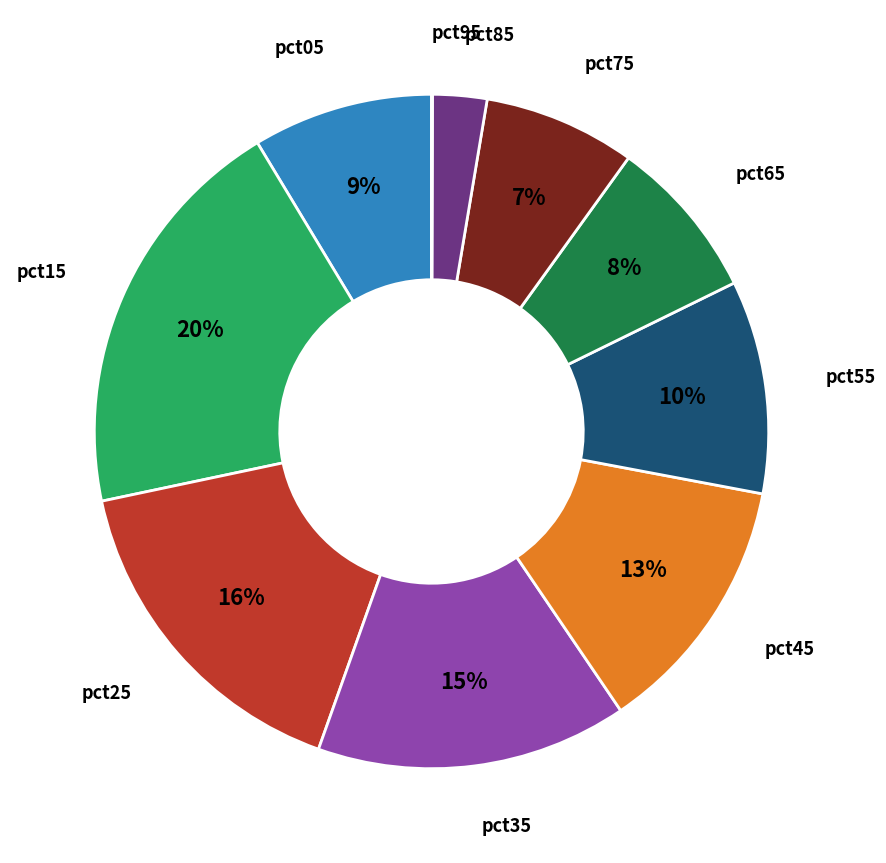

What is the largest slice in the pie chart?

pct15